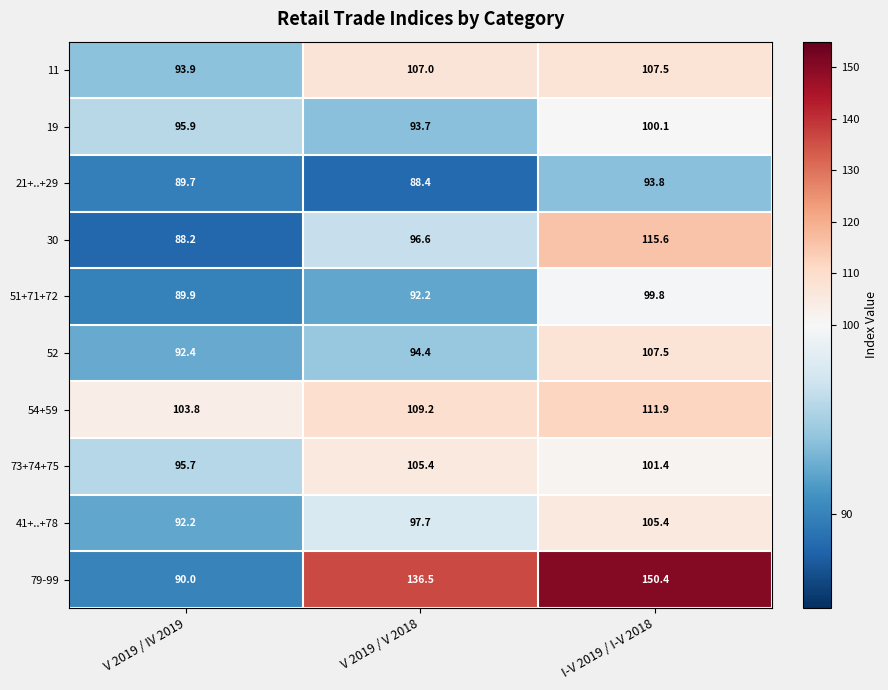

Reading left to right, transcribe all the data shown in this chart.

11: V 2019 / IV 2019=93.9	V 2019 / V 2018=107.0	I-V 2019 / I-V 2018=107.5
19: V 2019 / IV 2019=95.9	V 2019 / V 2018=93.7	I-V 2019 / I-V 2018=100.1
21+..+29: V 2019 / IV 2019=89.7	V 2019 / V 2018=88.4	I-V 2019 / I-V 2018=93.8
30: V 2019 / IV 2019=88.2	V 2019 / V 2018=96.6	I-V 2019 / I-V 2018=115.6
51+71+72: V 2019 / IV 2019=89.9	V 2019 / V 2018=92.2	I-V 2019 / I-V 2018=99.8
52: V 2019 / IV 2019=92.4	V 2019 / V 2018=94.4	I-V 2019 / I-V 2018=107.5
54+59: V 2019 / IV 2019=103.8	V 2019 / V 2018=109.2	I-V 2019 / I-V 2018=111.9
73+74+75: V 2019 / IV 2019=95.7	V 2019 / V 2018=105.4	I-V 2019 / I-V 2018=101.4
41+..+78: V 2019 / IV 2019=92.2	V 2019 / V 2018=97.7	I-V 2019 / I-V 2018=105.4
79-99: V 2019 / IV 2019=90.0	V 2019 / V 2018=136.5	I-V 2019 / I-V 2018=150.4